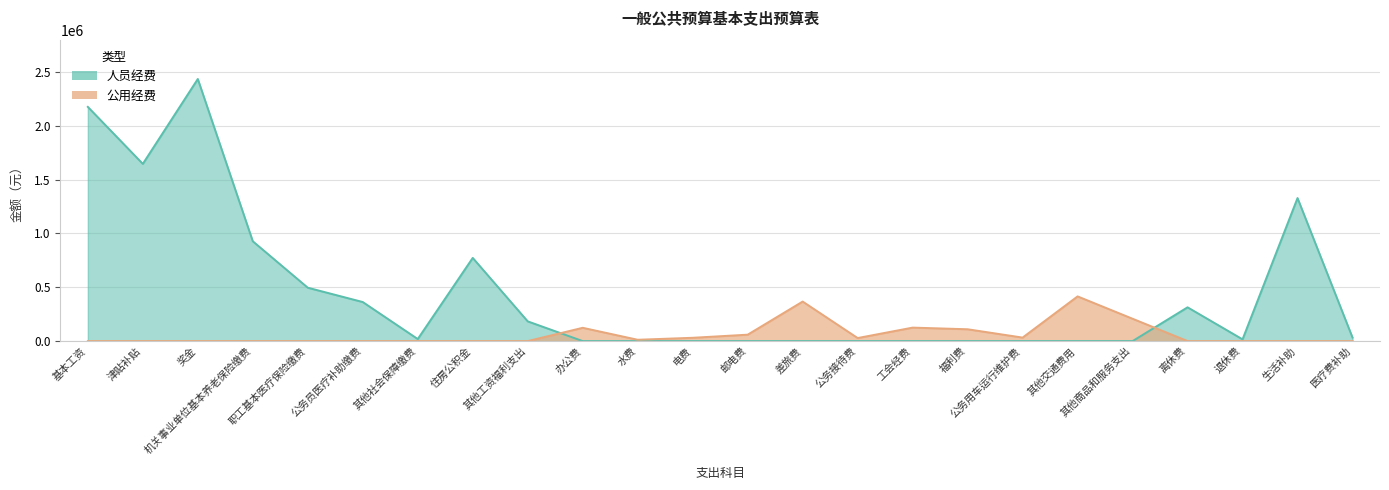

Reading left to right, what are all the values shown in this chart?

人员经费: 2175636.0	1646420.4	2435013.0	927248.2	495847.0	362756.1	18920.6	772748.6	183162.0	0.0	0.0	0.0	0.0	0.0	0.0	0.0	0.0	0.0	0.0	0.0	313674.0	16026.0	1328736.0	32800.0
公用经费: 0.0	0.0	0.0	0.0	0.0	0.0	0.0	0.0	0.0	123420.0	12240.0	30600.0	59468.0	367200.0	28185.0	125141.4	109824.8	32400.0	415200.0	207549.1	0.0	0.0	0.0	0.0